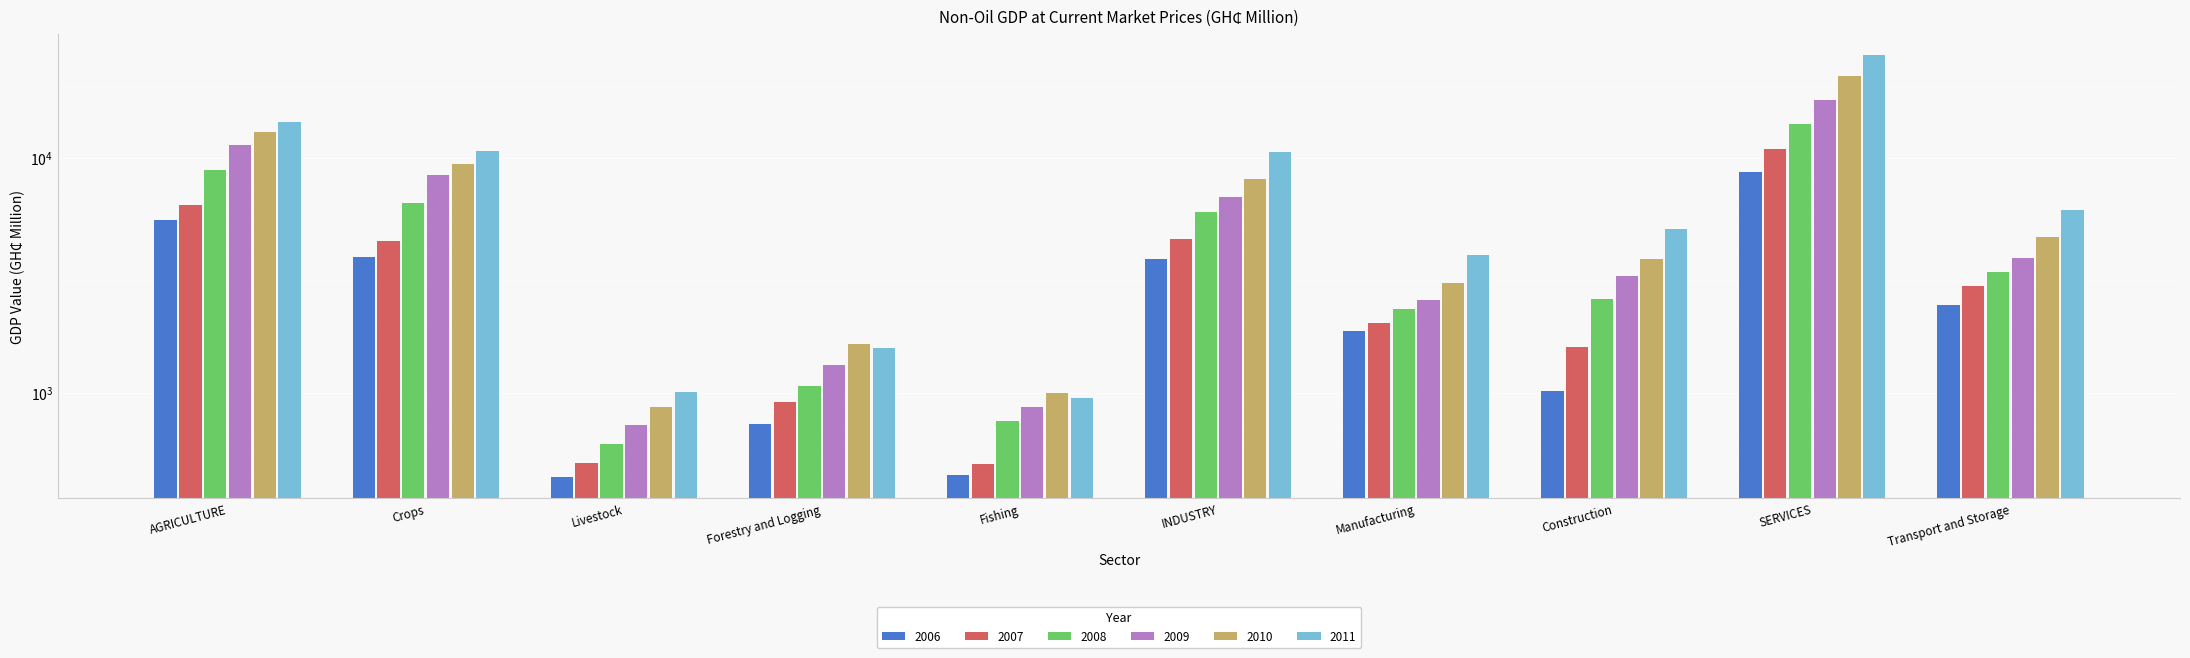

Is the value of 2008 at Forestry and Logging greater than the value of 2007 at Construction?

No